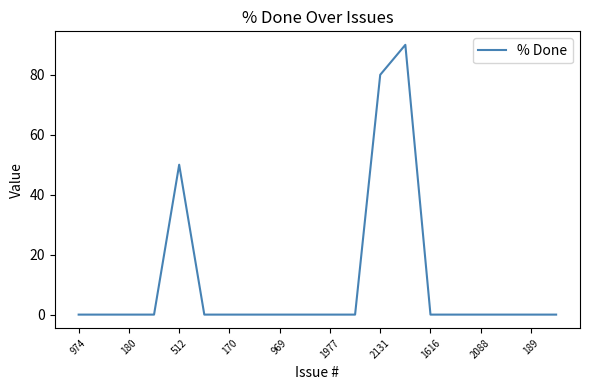

Does the chart display data point markers on the line(s)?

No